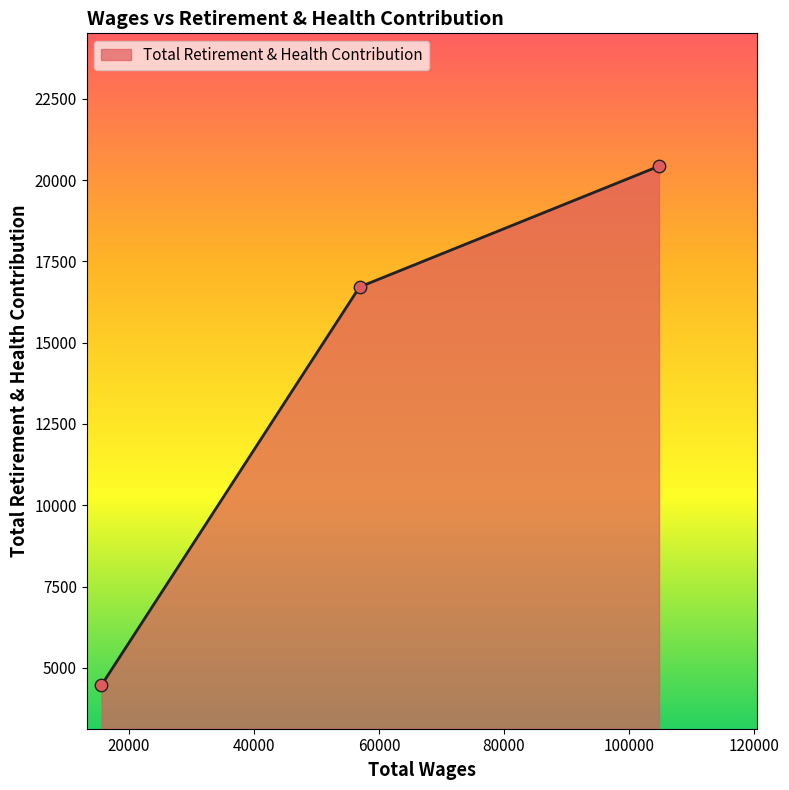

What is the minimum value shown in the chart?

4467